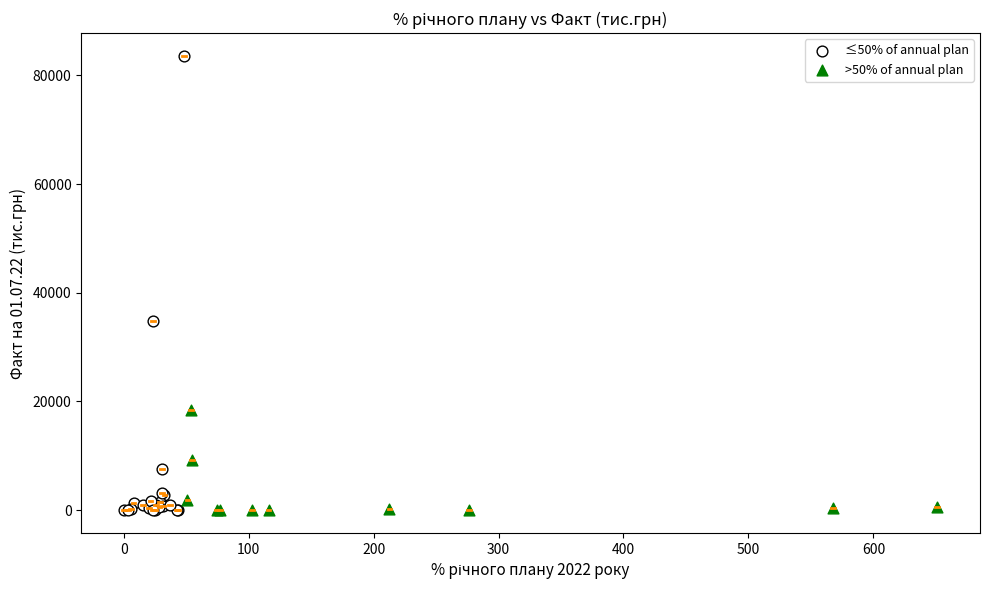

Which series has the largest Y range (max minus min)?

≤50% of annual plan